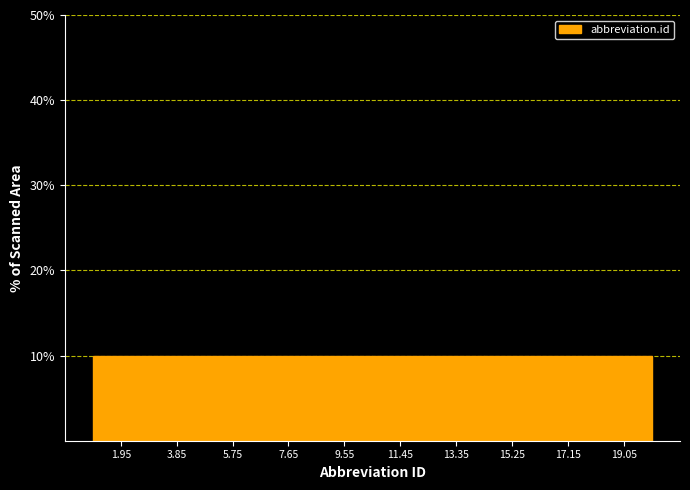

What is the height of the bar covering 1.0 to 2.9 on the x-axis? Neither the bar edges nor the heights are printed on the chart, so give them approximately, as read against the axes.

10